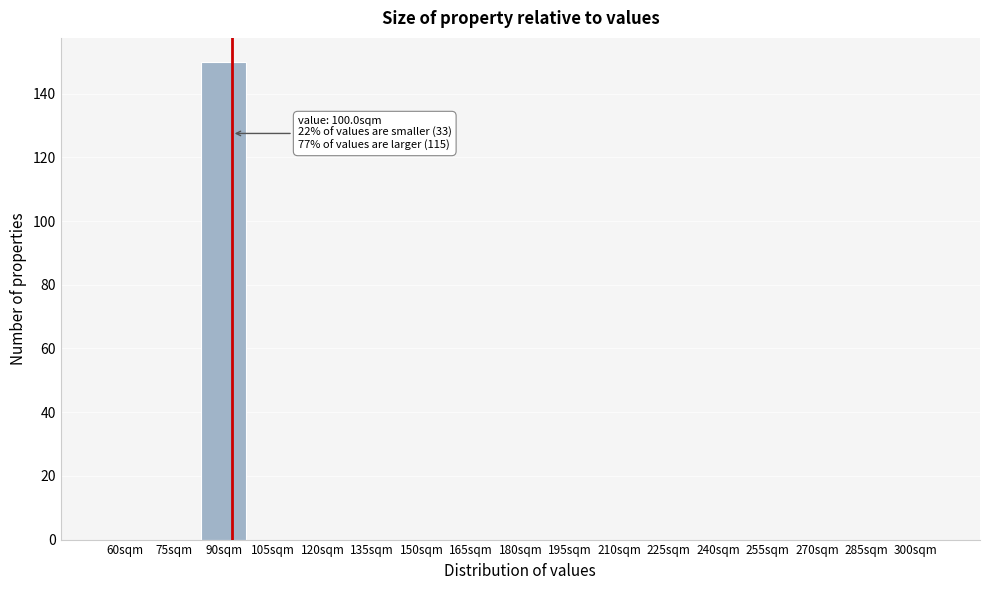

Reading left to right, transcribe all the data shown in this chart.

60sqm=0	75sqm=0	90sqm=150	105sqm=0	120sqm=0	135sqm=0	150sqm=0	165sqm=0	180sqm=0	195sqm=0	210sqm=0	225sqm=0	240sqm=0	255sqm=0	270sqm=0	285sqm=0	300sqm=0